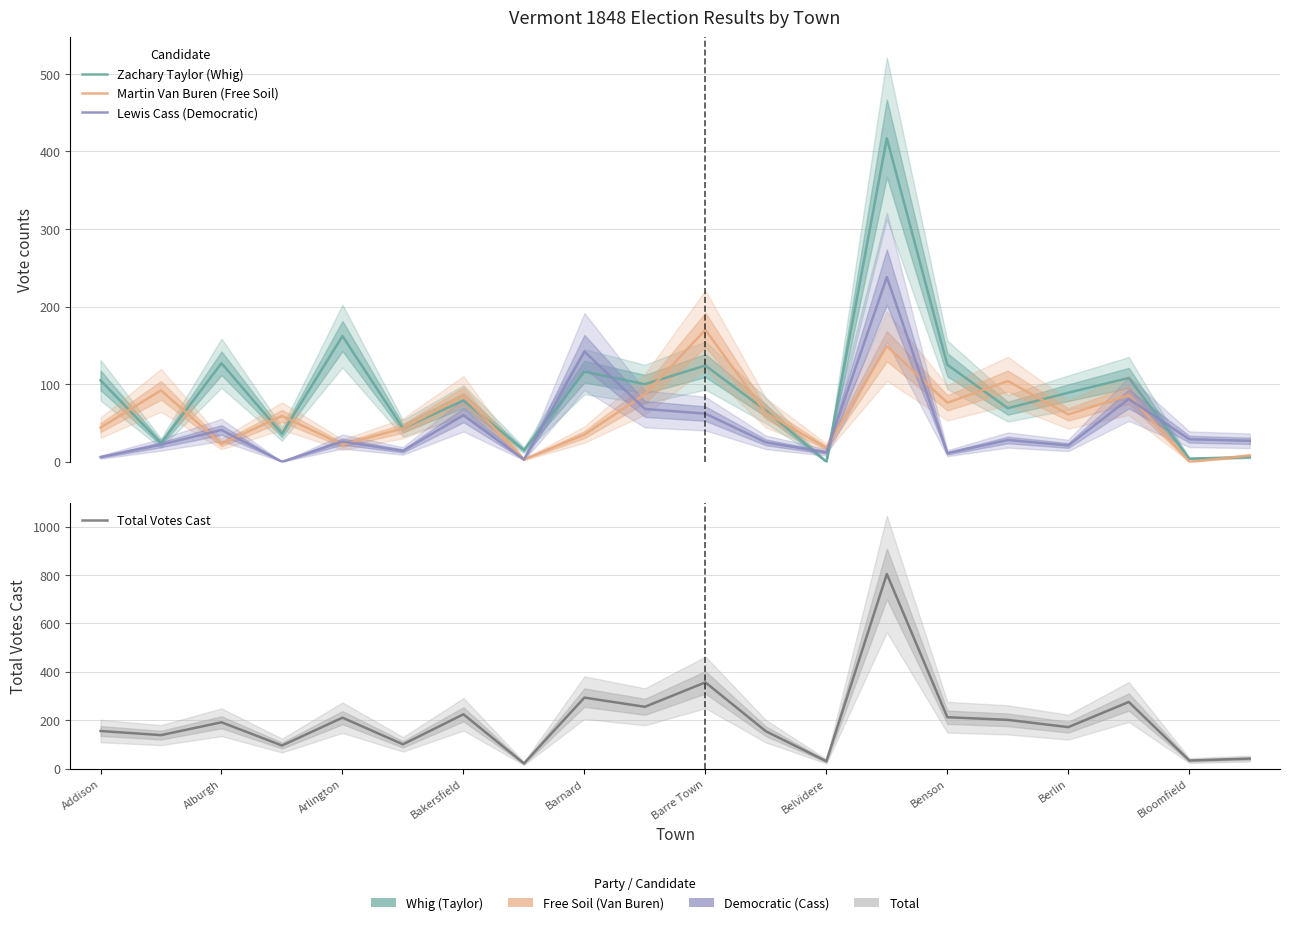

True or false: Martin Van Buren (Free Soil) and Zachary Taylor (Whig) cross at least once.

True